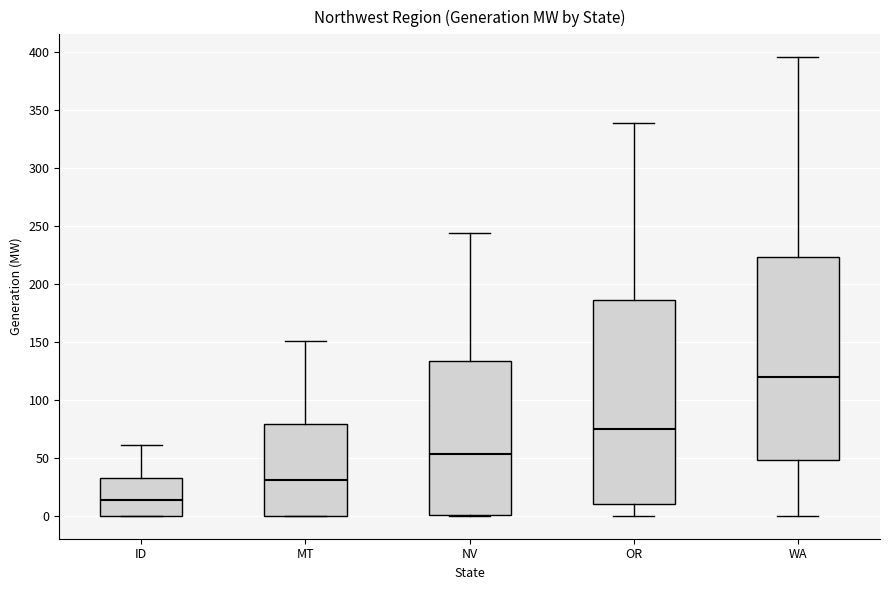

Which box has the lowest median line?

ID